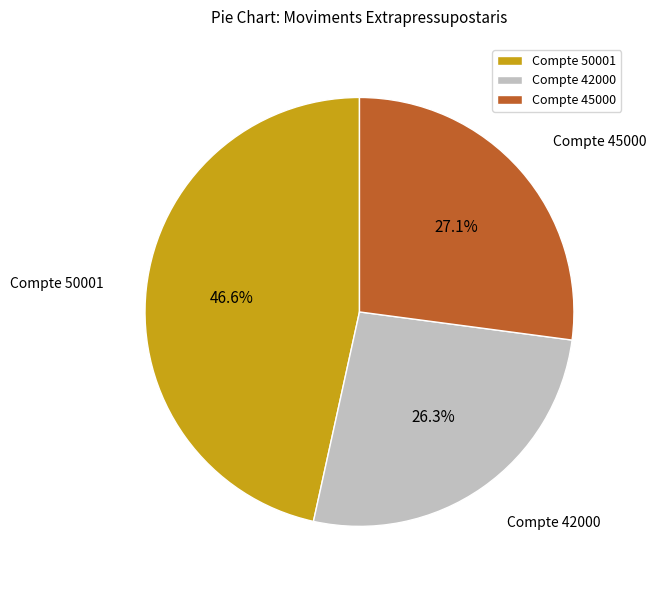

Combined, what portion of the pie is Compte 42000 and Compte 50001?

72.9%